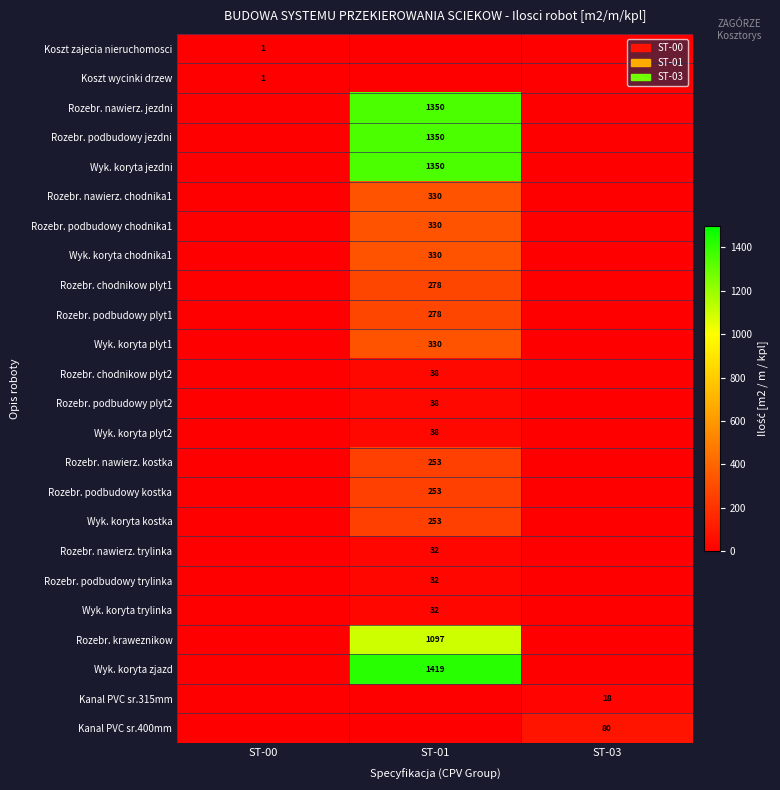

The value of Rozebr. podbudowy plyt1 at ST-01 is 278. True or false?

True